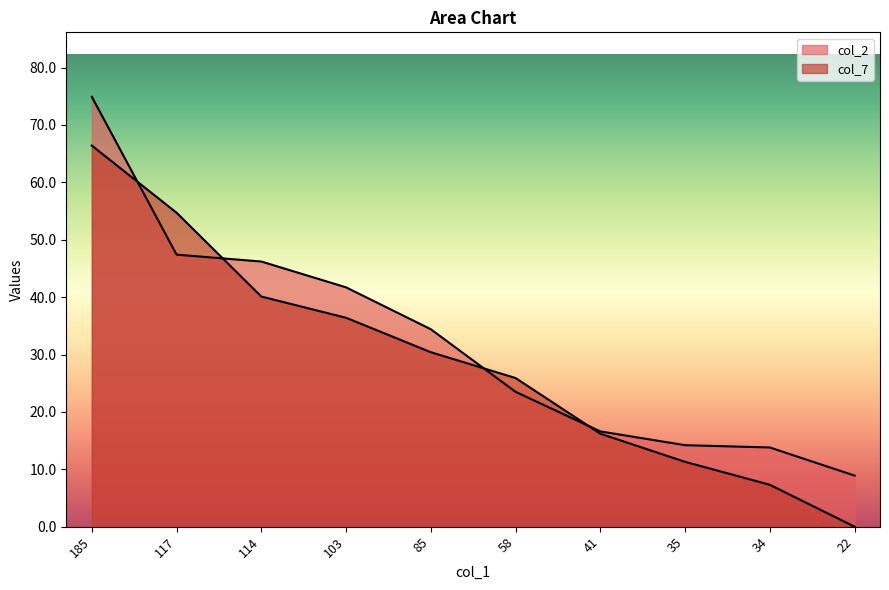

What is the difference between the maximum and minimum values in the col_7 series?

66.4